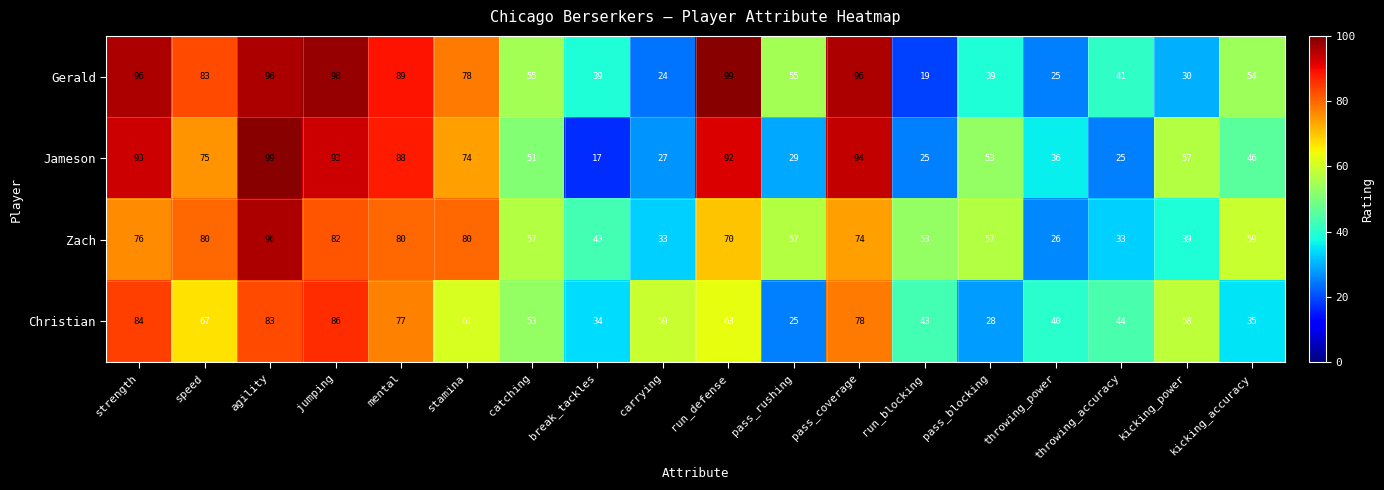

What is the minimum value shown in the chart?

17